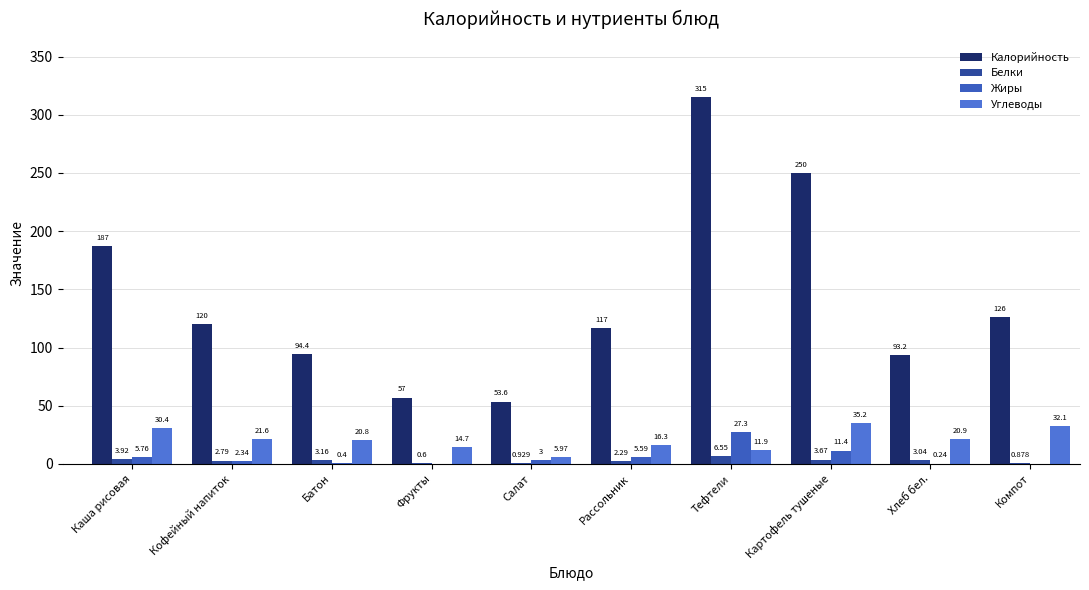

What is the value of the Белки bar at the 2nd from the left?

2.8